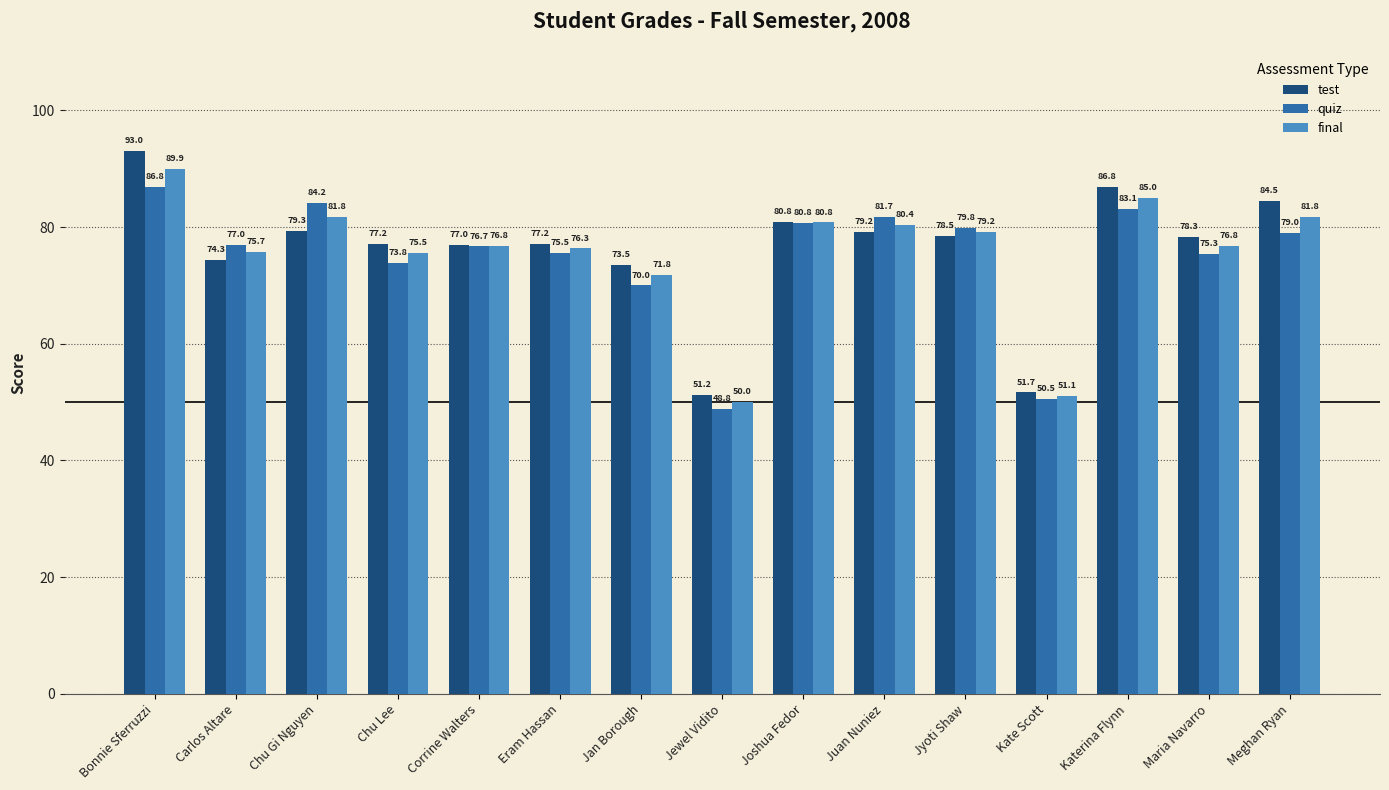

What is the difference between the second highest and second lowest values in the test series?

35.2